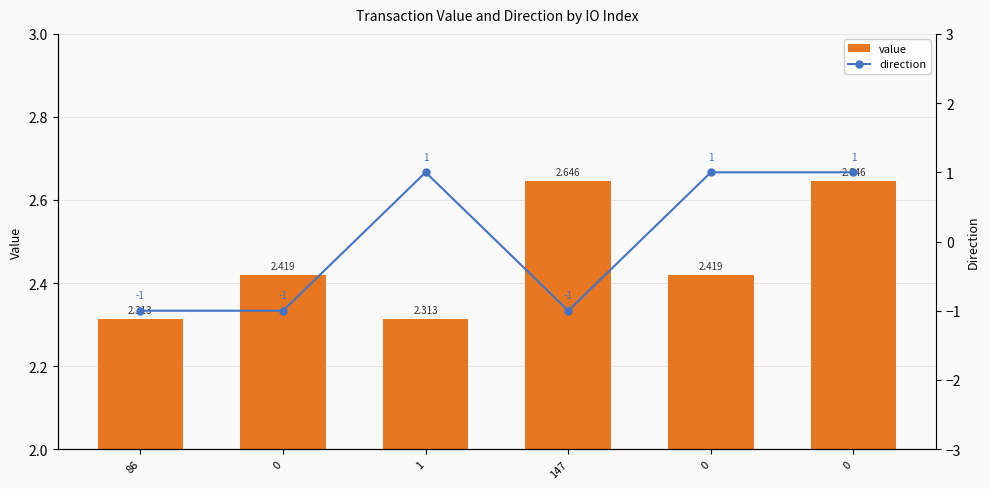

What is the difference between the second highest and minimum values in the direction series?

2.0